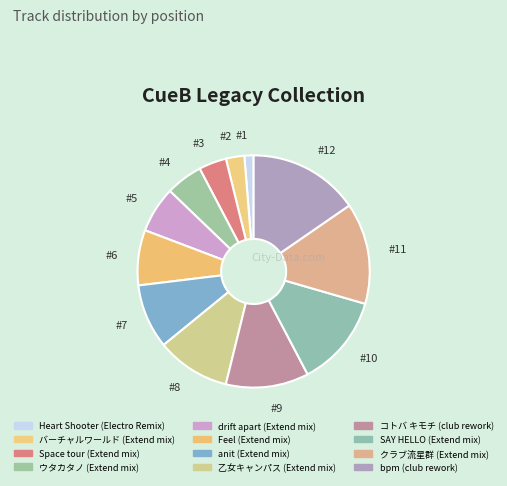

How many segments does this pie chart have?

12